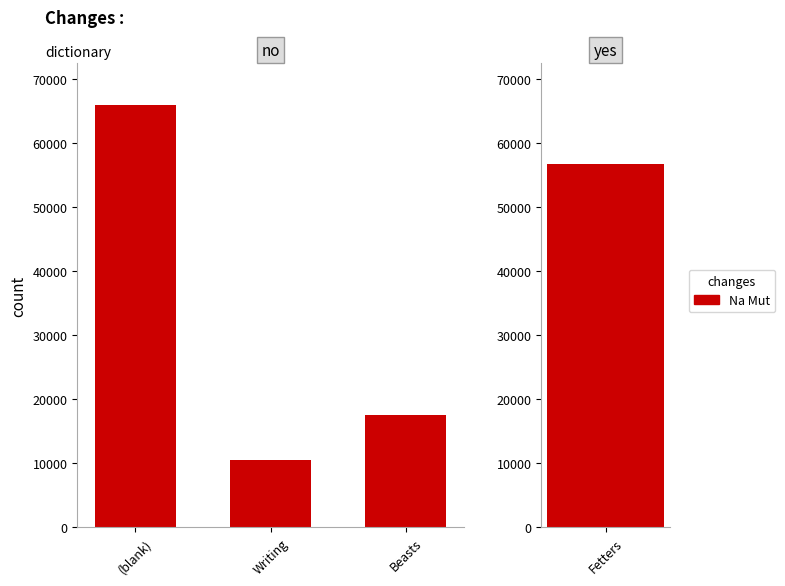

True or false: the data shows 4209 at Writing.

False